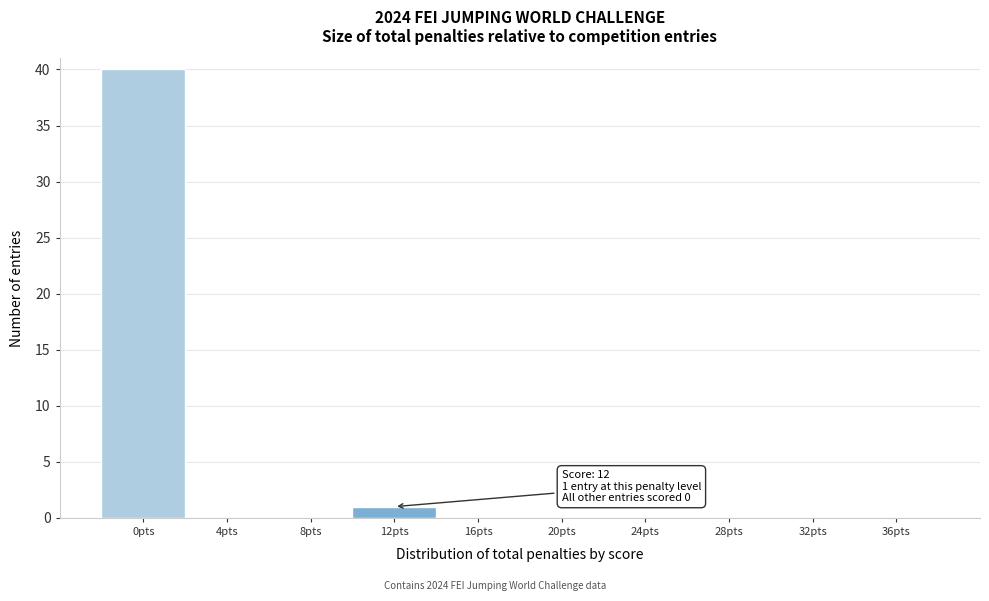

Reading left to right, list all the values displayed in this chart.

0pts=40	4pts=0	8pts=0	12pts=1	16pts=0	20pts=0	24pts=0	28pts=0	32pts=0	36pts=0